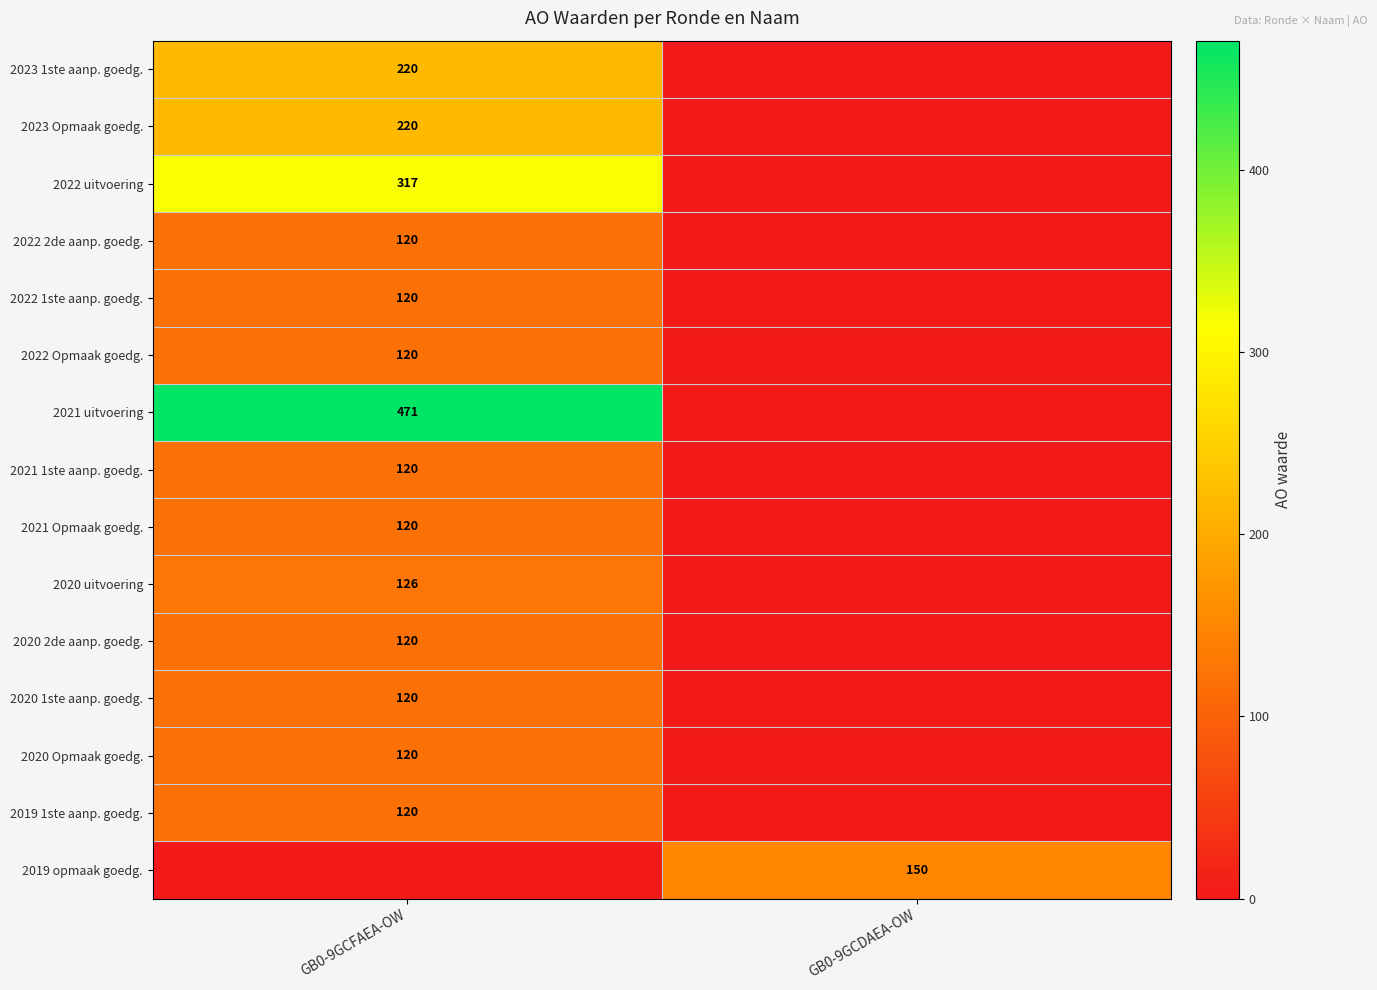

What is the greatest value displayed?

471